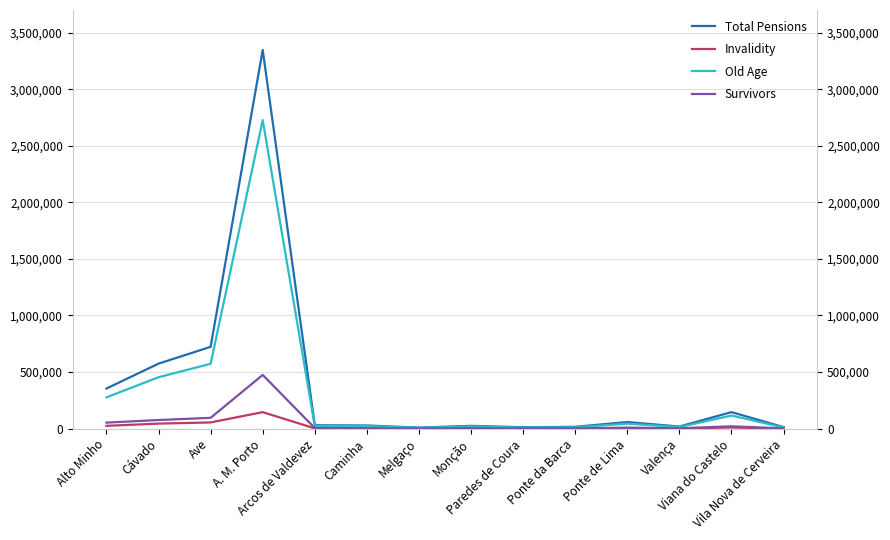

What position from the left is Valença?

12